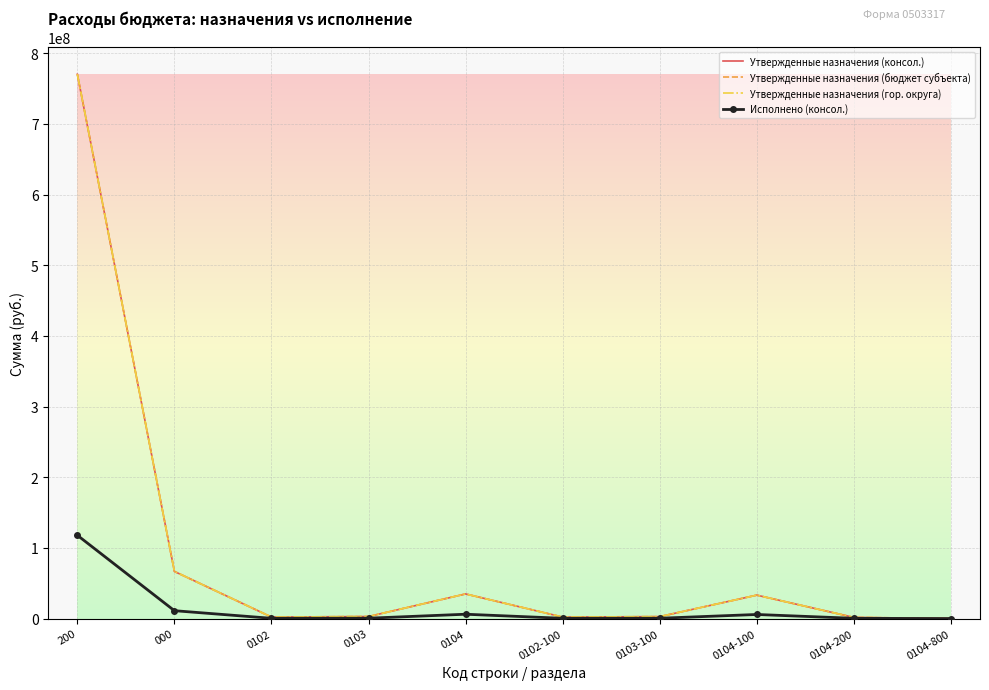

True or false: Утвержденные назначения (гор. округа) and Исполнено (консол.) intersect in this chart.

False